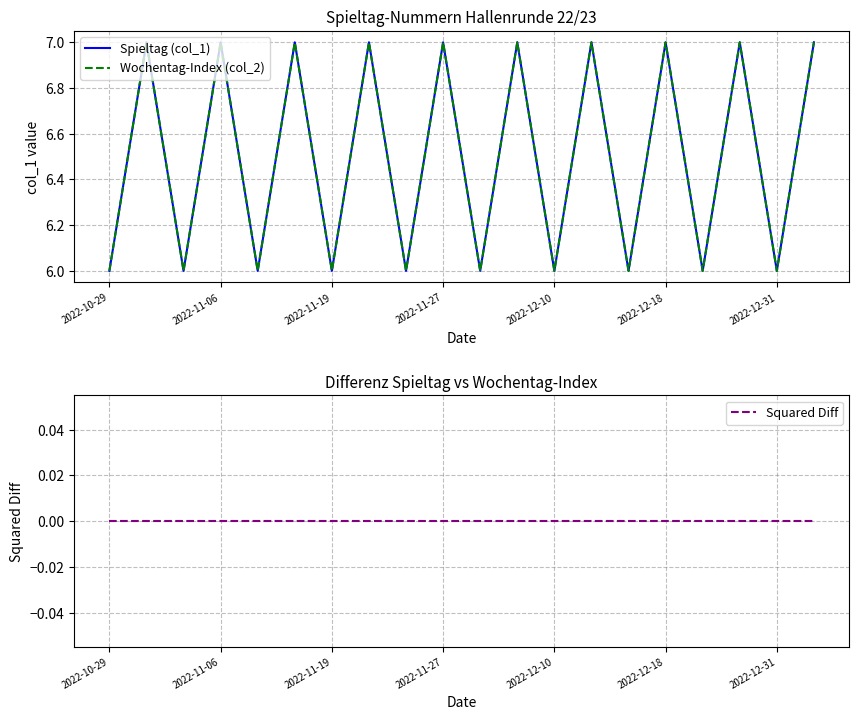

Read the Spieltag (col_1) value at 2022-12-31.

6